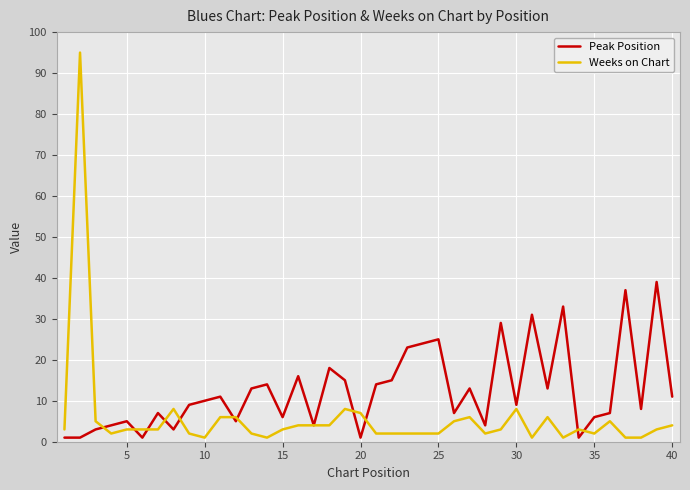

What is the difference between the maximum and minimum values in the Peak Position series?

38